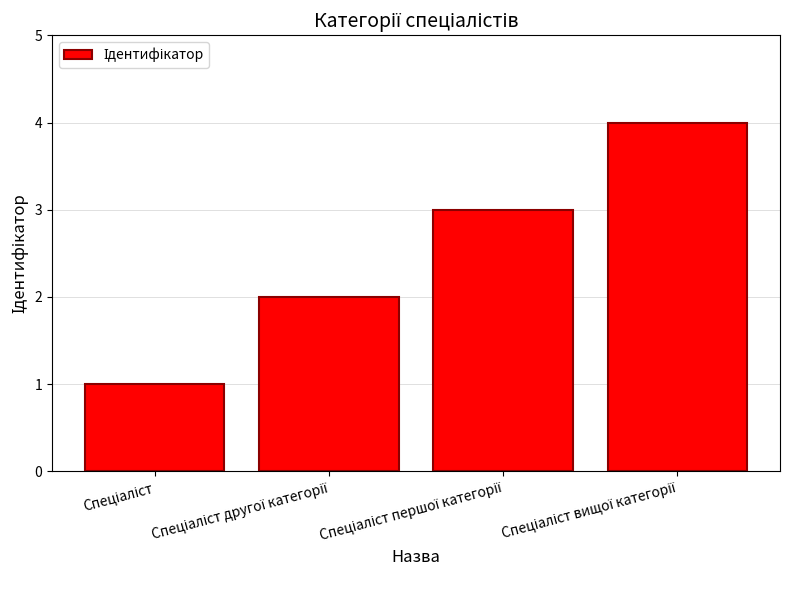

What is the difference between the maximum and minimum values?

3